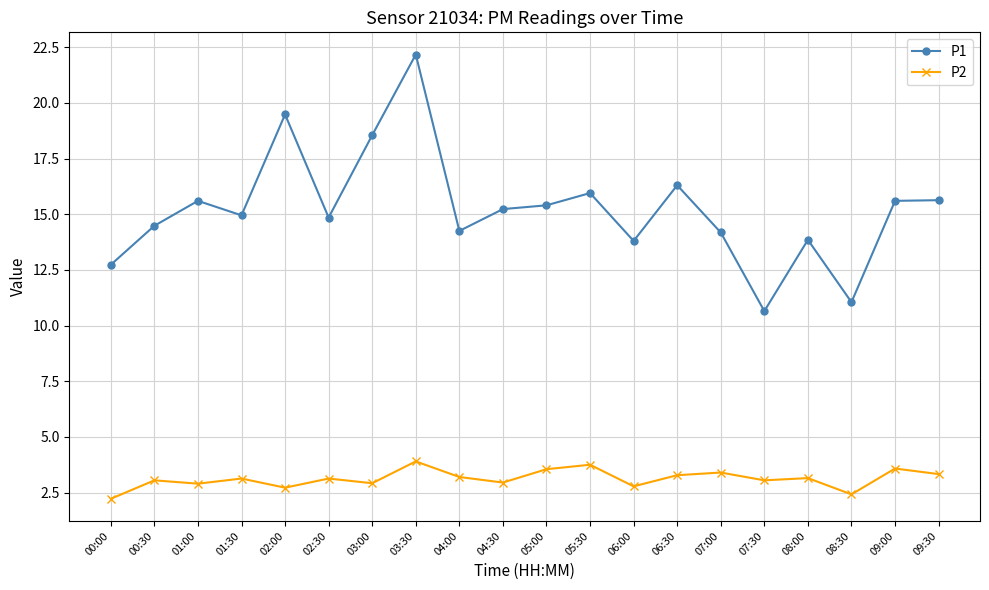

The P2 series shows 2.8 at 06:00. True or false?

True